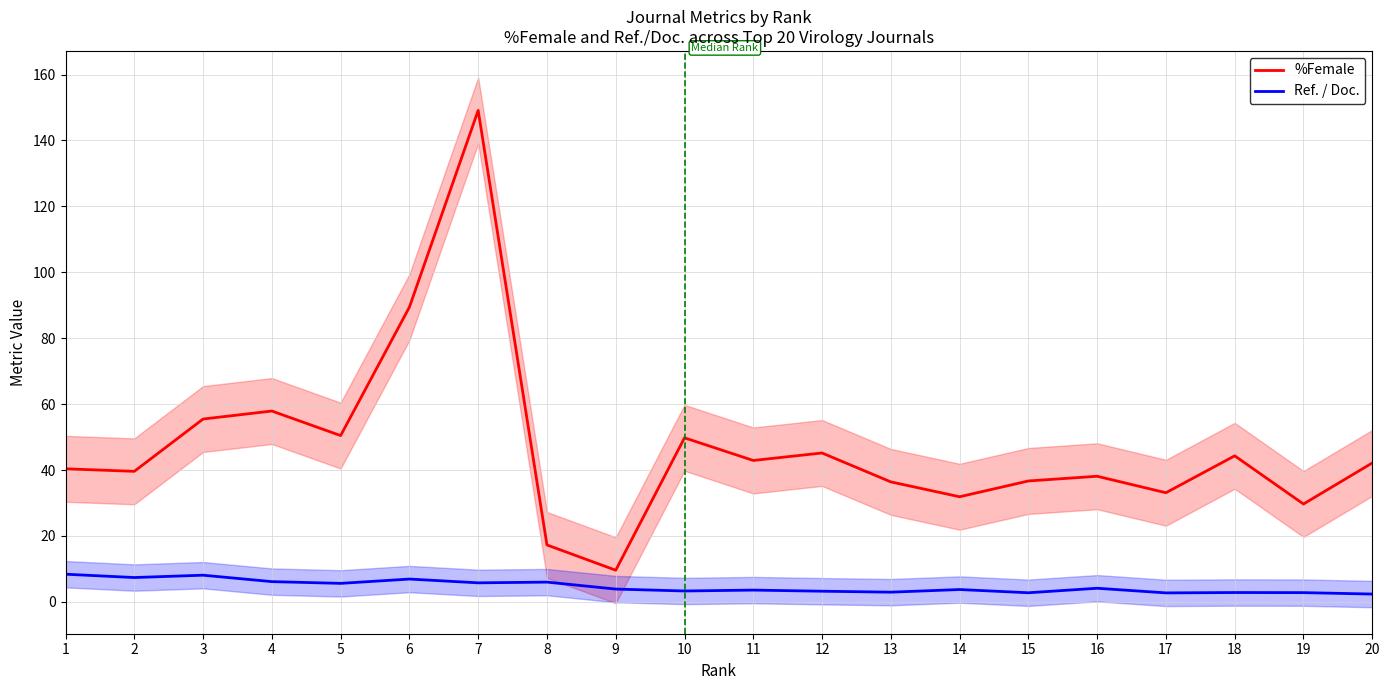

At 5, list the series in order from largest to smallest.

%Female, Ref. / Doc.